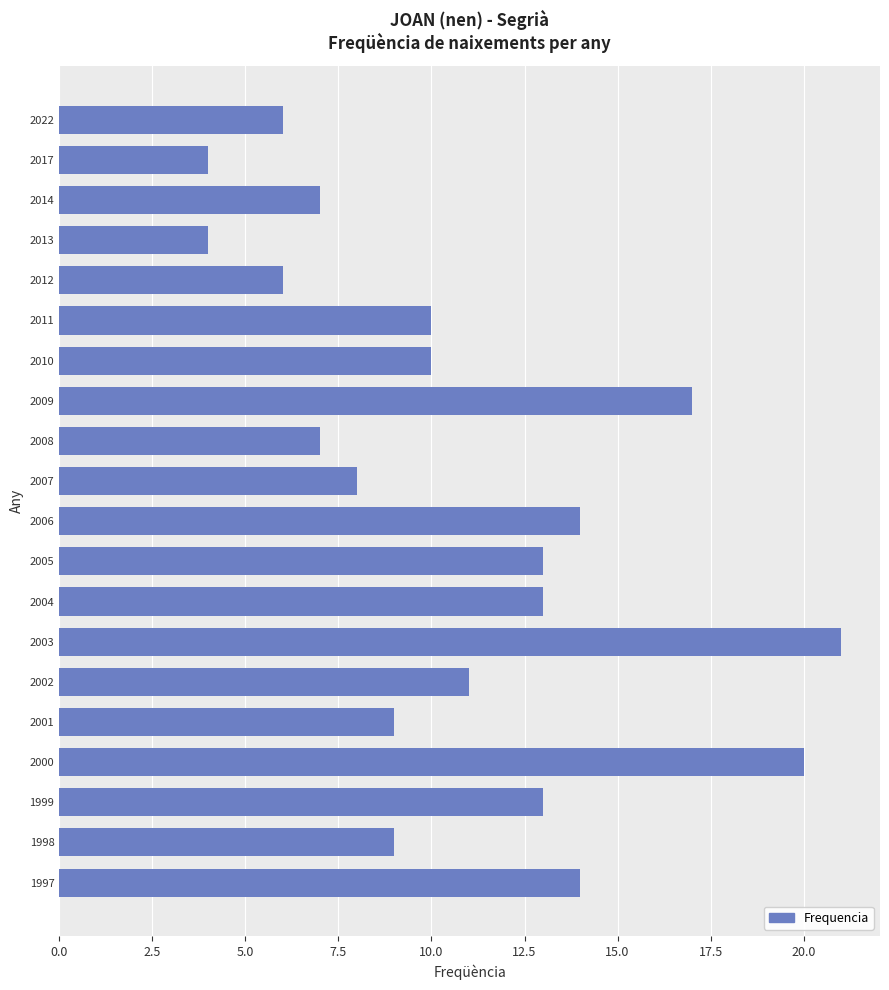

What is the change in value from 2013 to 1999?

+9